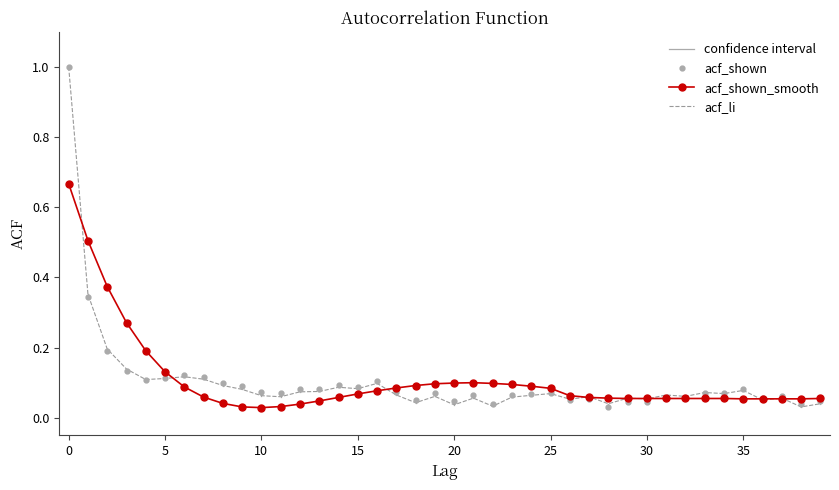

Which series has the largest range (max minus min)?

acf_shown